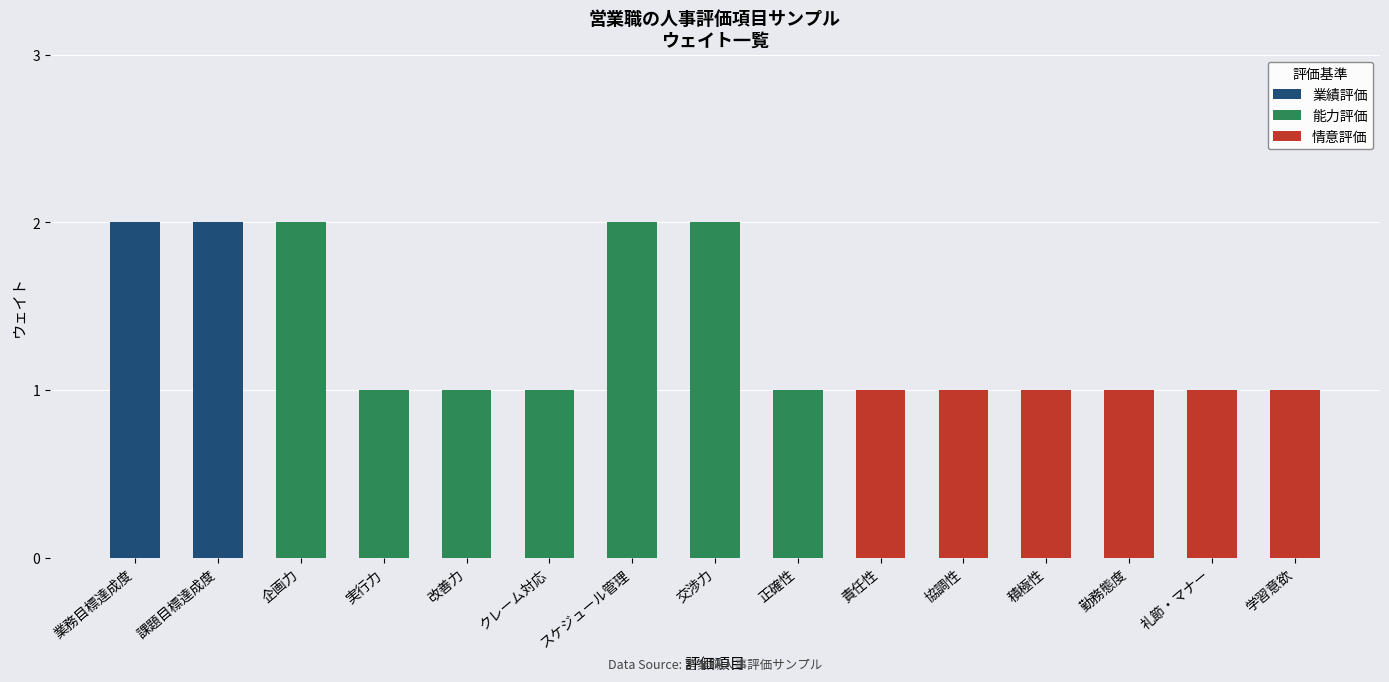

Reading left to right, transcribe all the data shown in this chart.

2	2	2	1	1	1	2	2	1	1	1	1	1	1	1